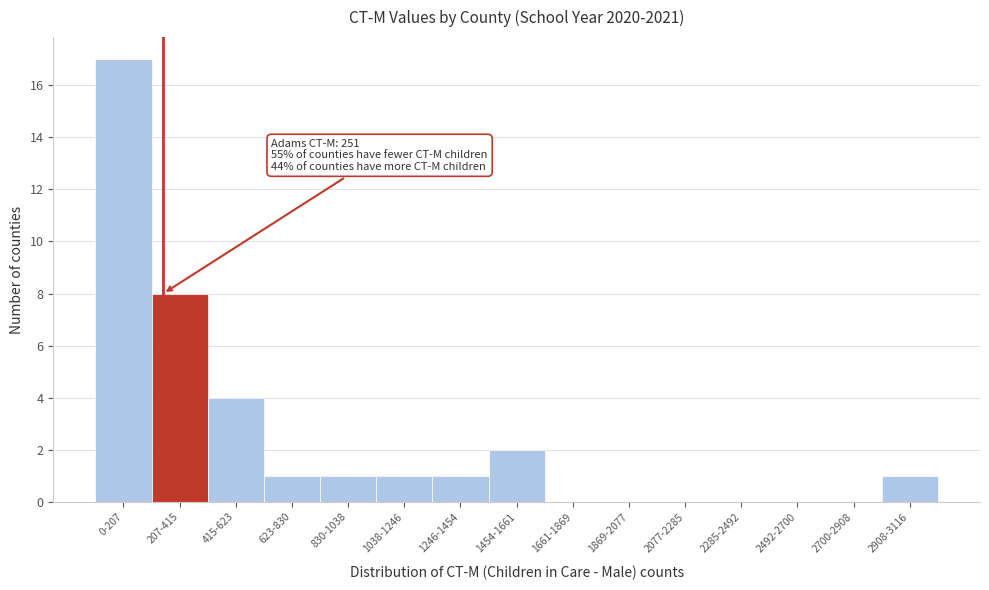

Reading left to right, list all the values displayed in this chart.

0-207=17	207-415=8	415-623=4	623-830=1	830-1038=1	1038-1246=1	1246-1454=1	1454-1661=2	1661-1869=0	1869-2077=0	2077-2285=0	2285-2492=0	2492-2700=0	2700-2908=0	2908-3116=1